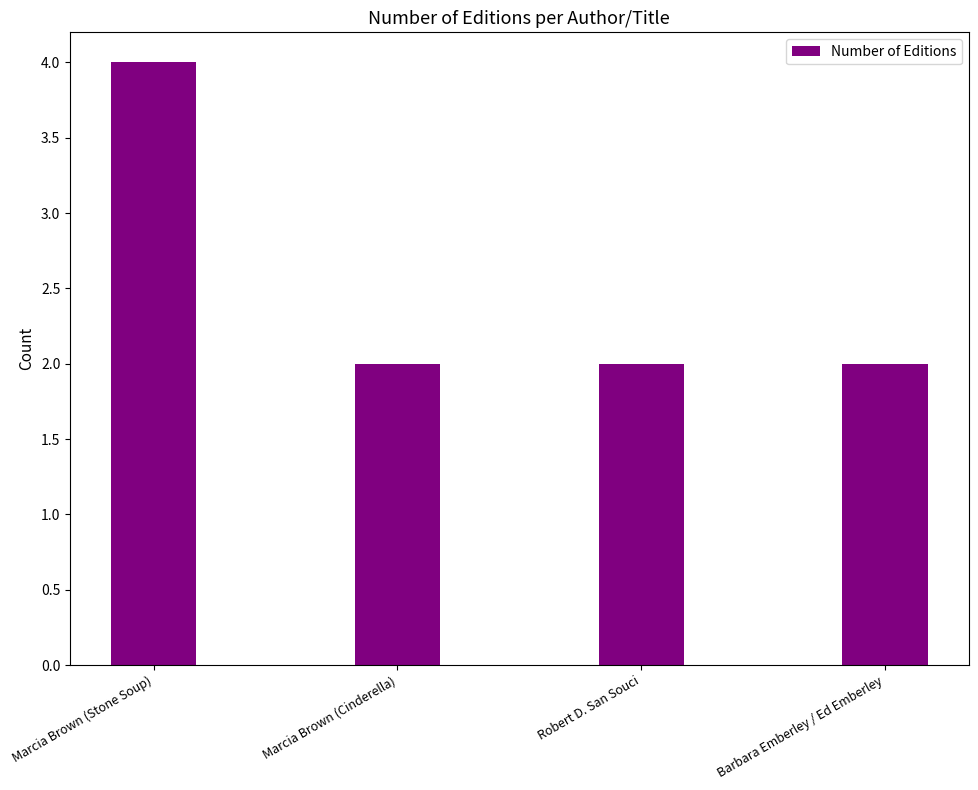

What is the sum of all values?

10